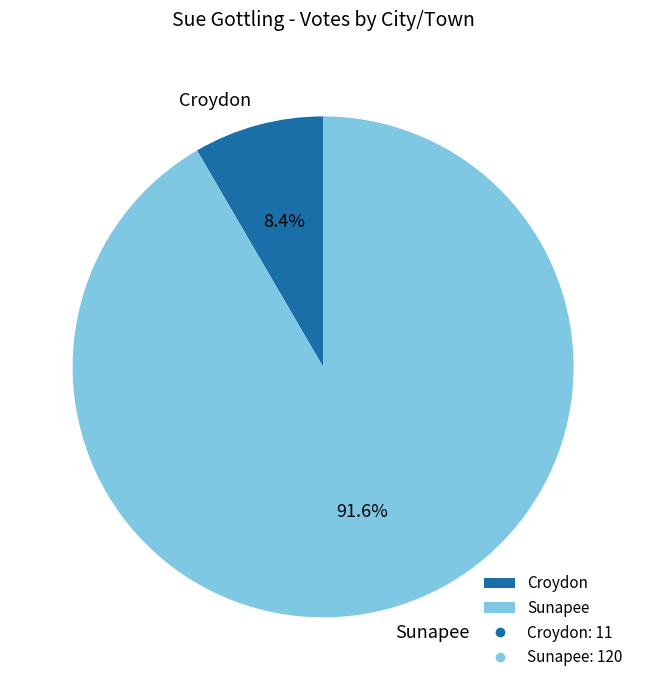

To the nearest percent, what percentage of the pie is Sunapee?

92%